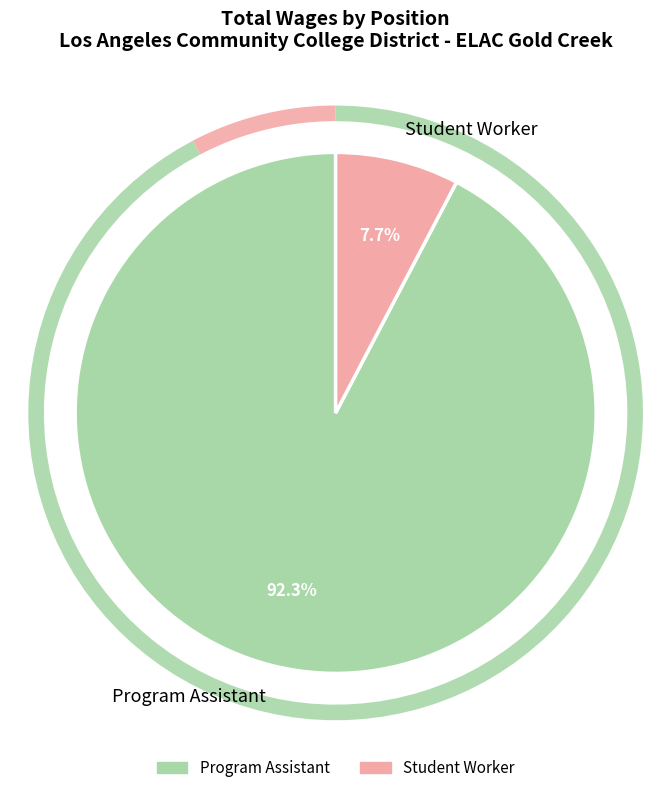

To the nearest percent, what portion does Student Worker represent?

8%